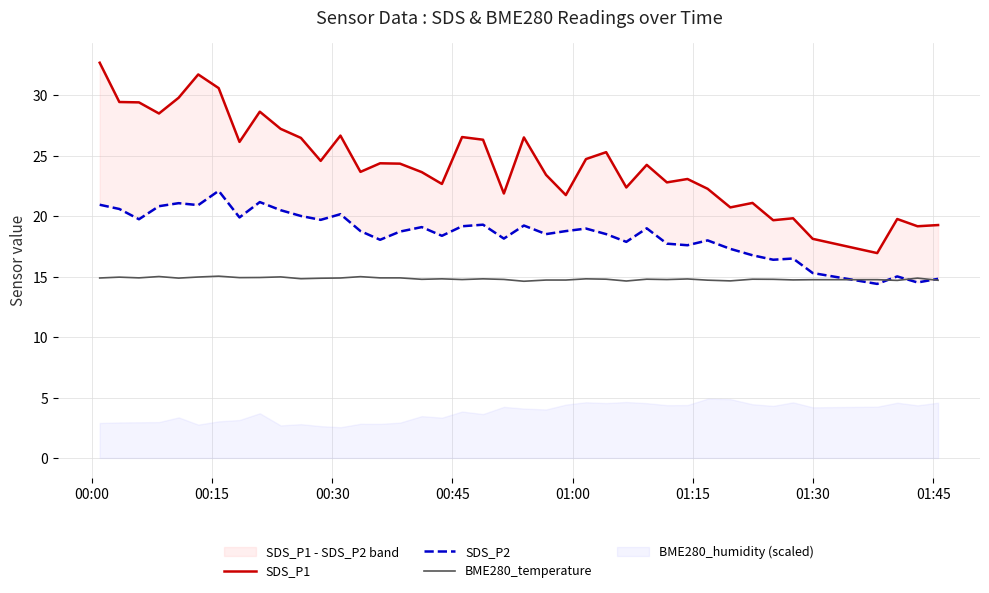

Which series has the largest range (max minus min)?

SDS_P1